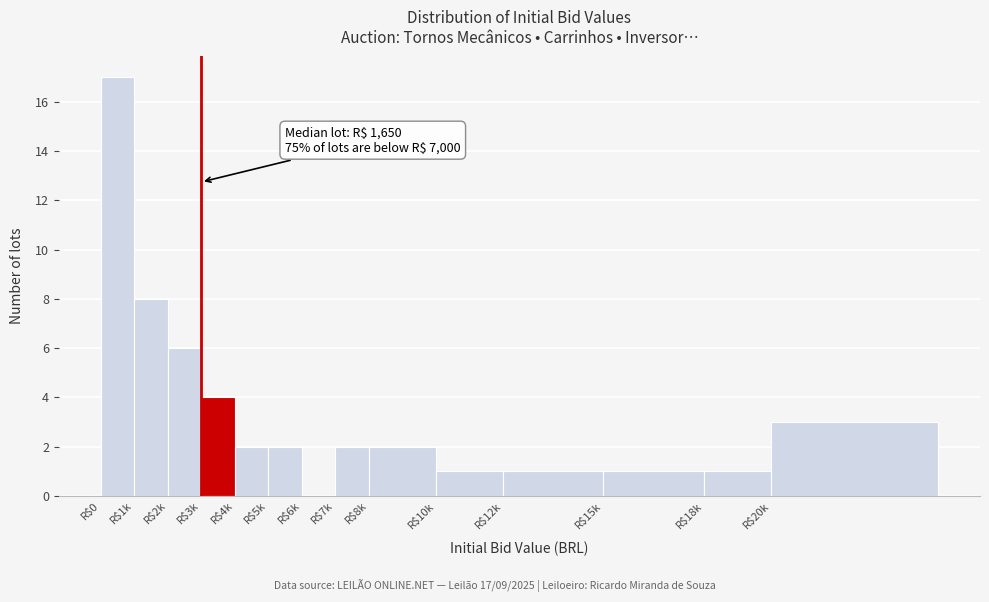

The value at R$0 is 7. True or false?

False